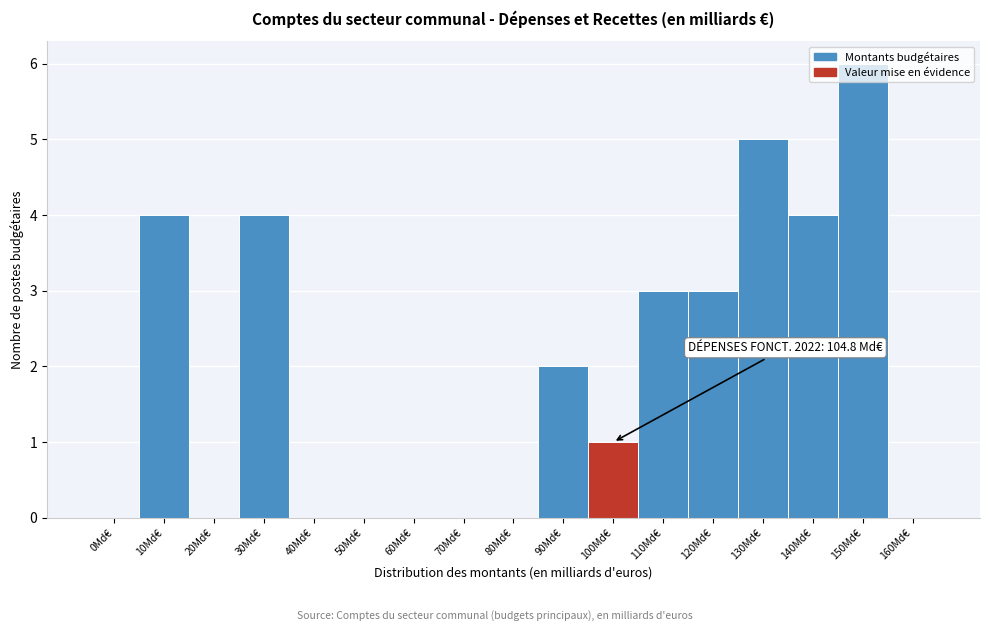

Is it true that the value at 120Md€ is 5?

False